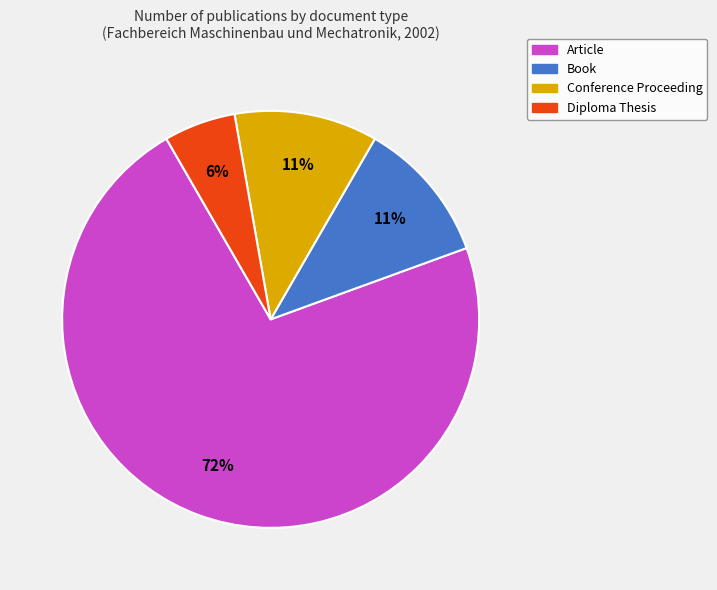

To the nearest percent, what is the average slice percentage?

25%